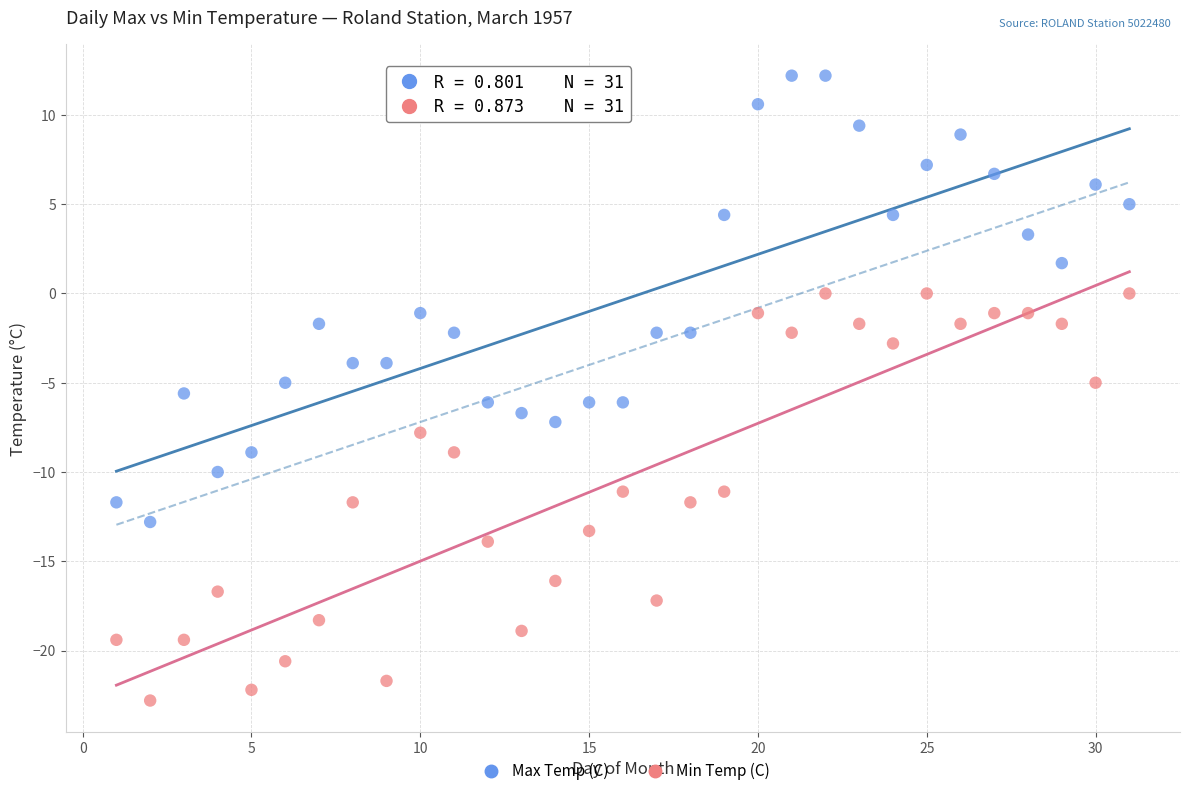

Which series has the widest spread of Y values?

Max Temp (C)